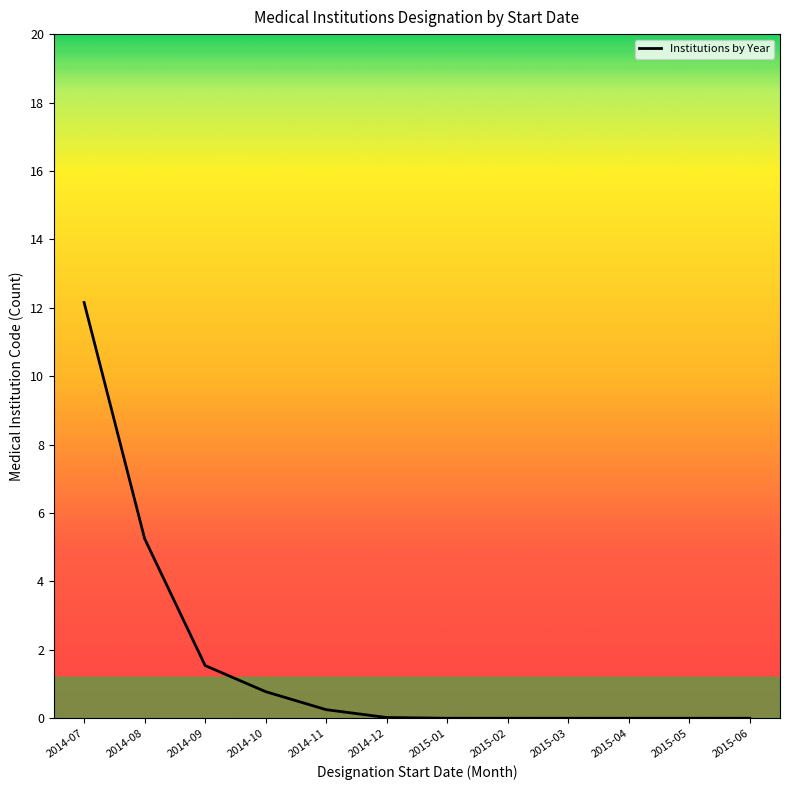

Count the number of categories in the chart.

12